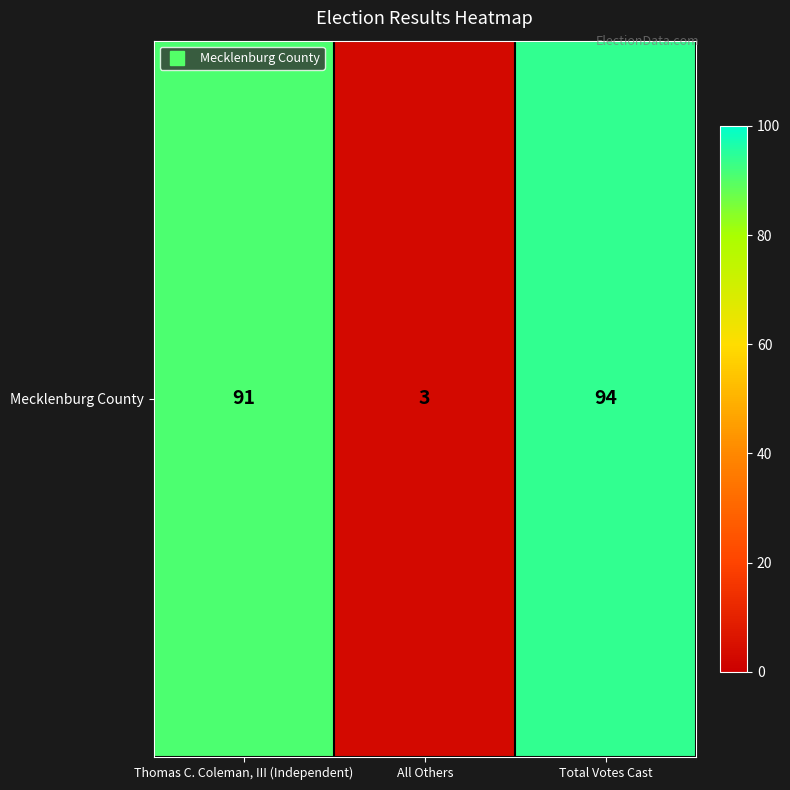

Reading left to right, what are all the values shown in this chart?

Thomas C. Coleman, III (Independent)=91	All Others=3	Total Votes Cast=94